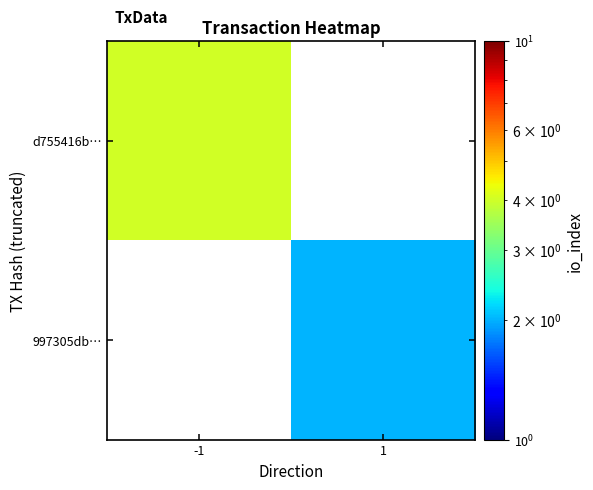

Which has a higher value, 1 or -1?

-1